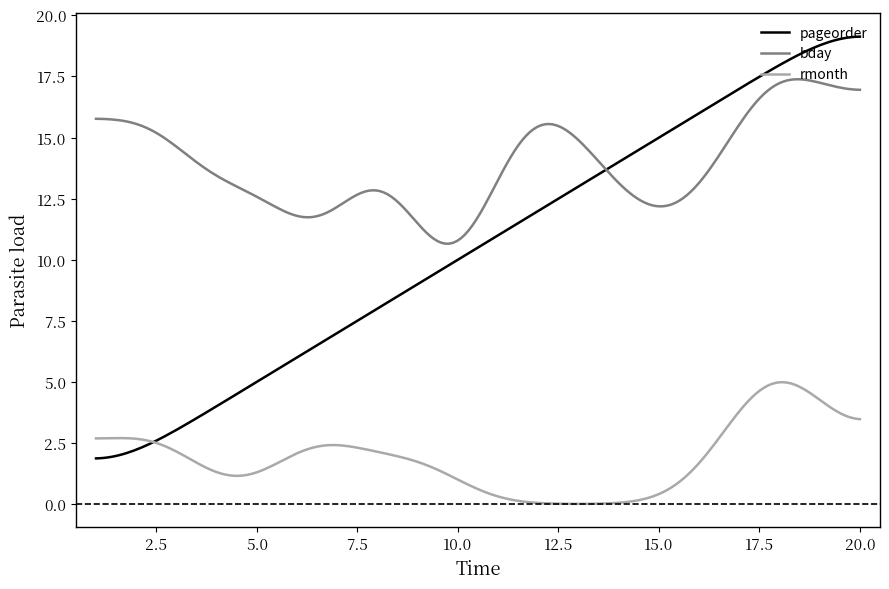

Which series has the widest spread of values?

pageorder